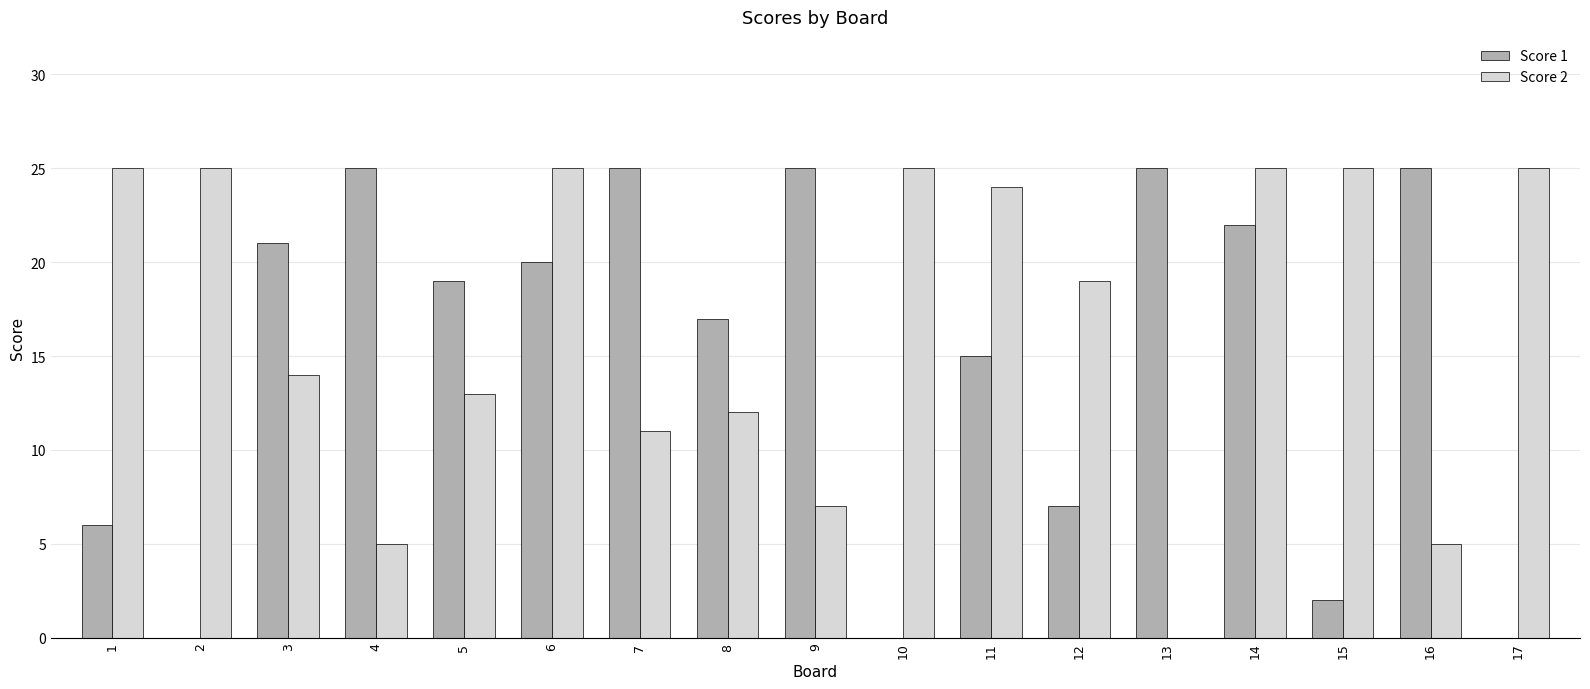

What is the total value across all series at 3?

35